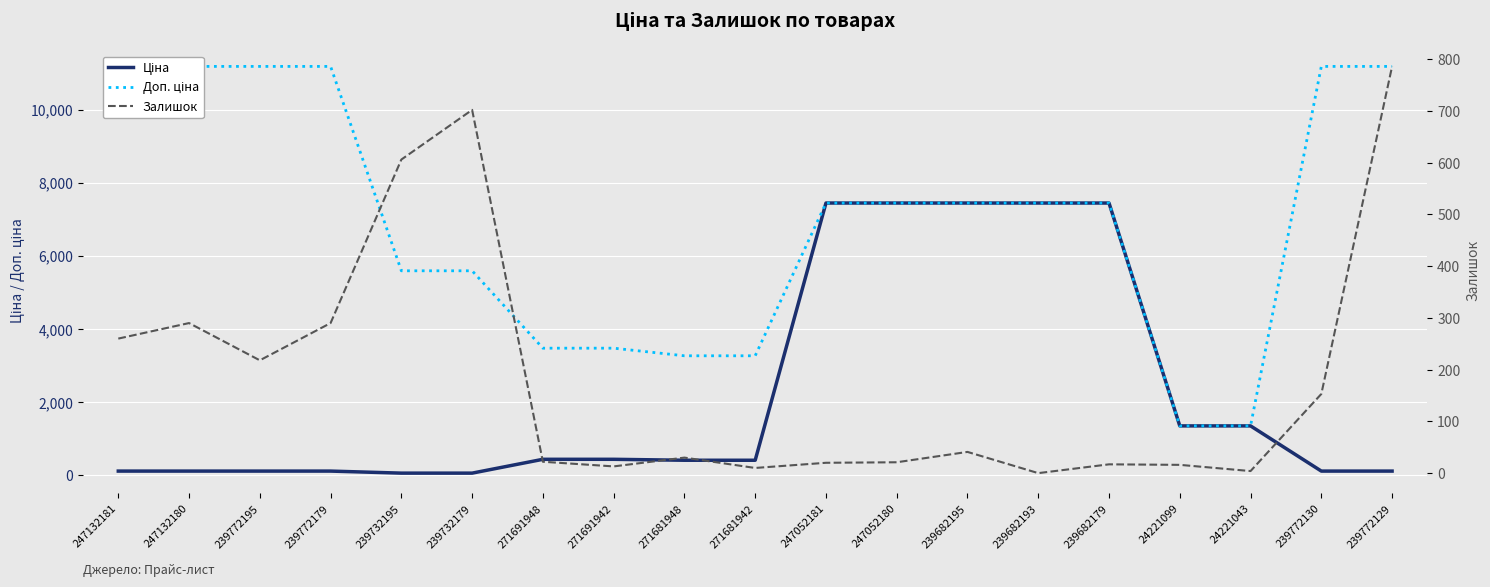

After their last crossing, which series has the higher values: Ціна or Залишок?

Залишок